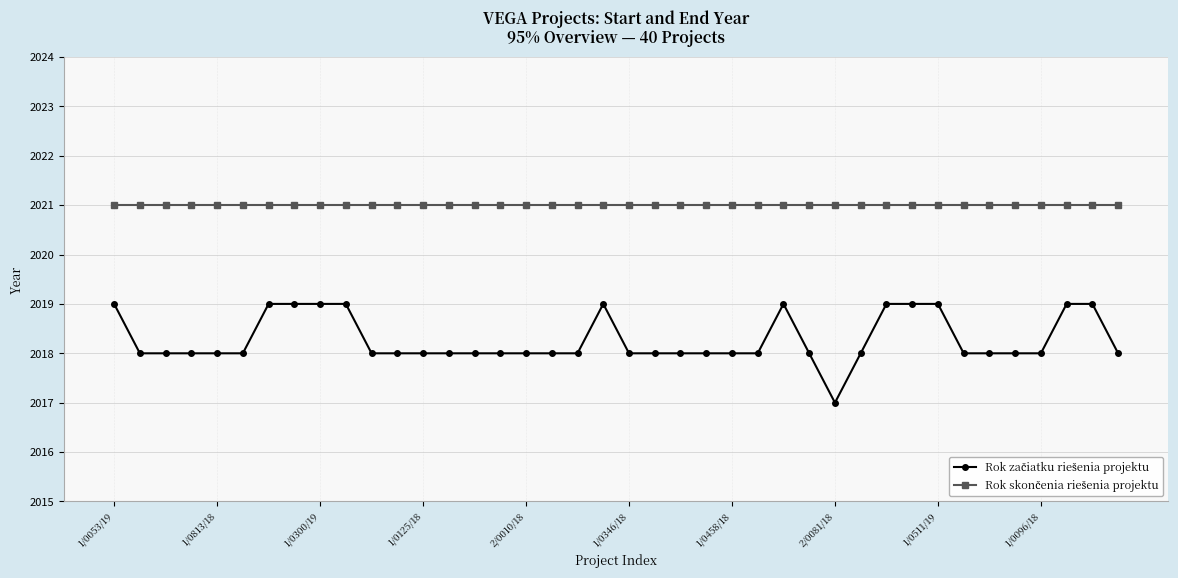

What is the maximum value shown in the chart?

2021